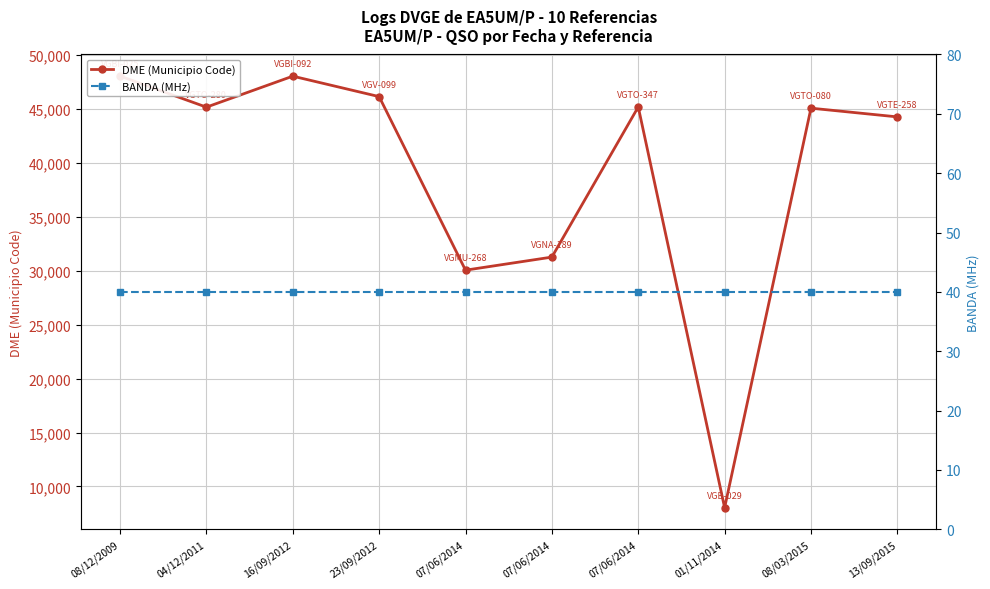

Rank the categories by BANDA (MHz) value from highest to lowest.

08/12/2009, 04/12/2011, 16/09/2012, 23/09/2012, 07/06/2014, 07/06/2014, 07/06/2014, 01/11/2014, 08/03/2015, 13/09/2015